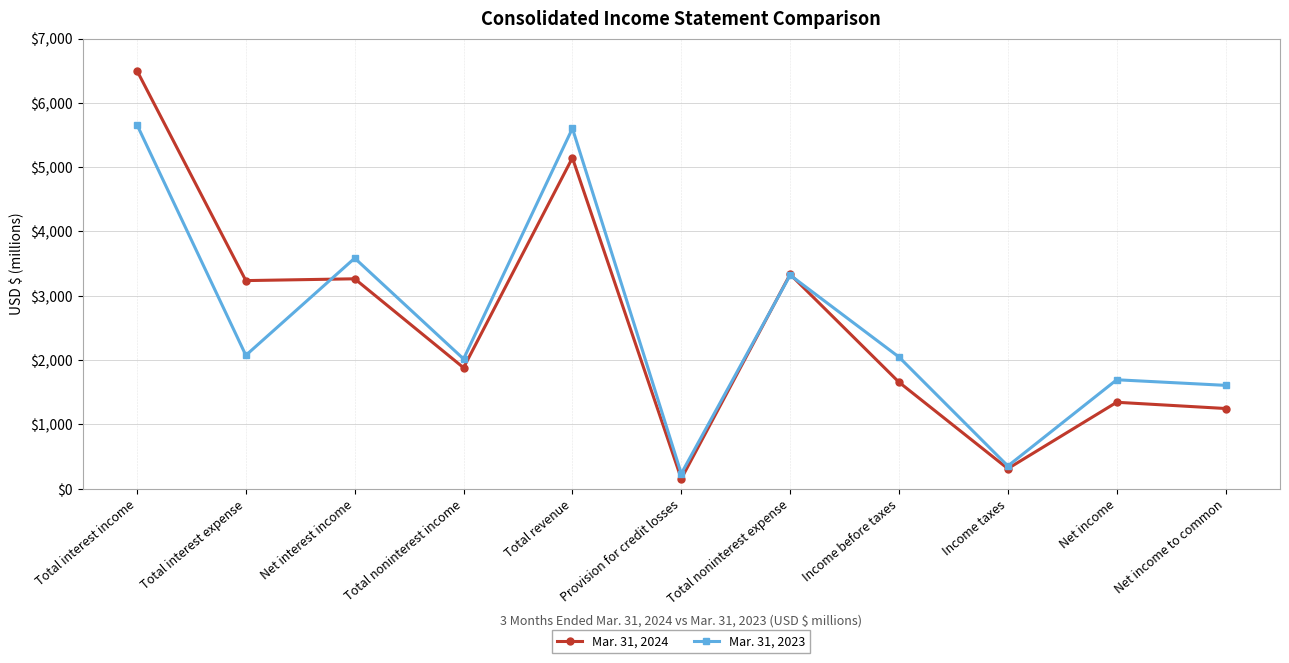

At how many categories does at least one series exceed 2718?

5